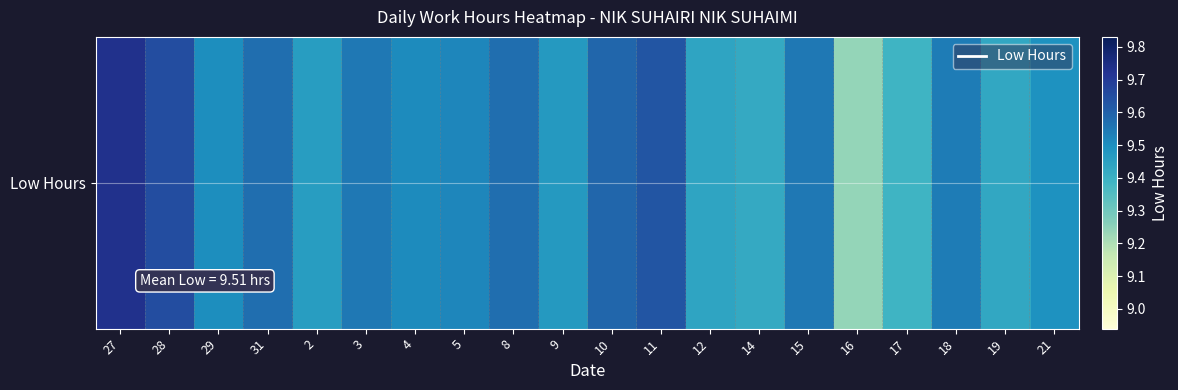

Which category has the highest value across all series?

27